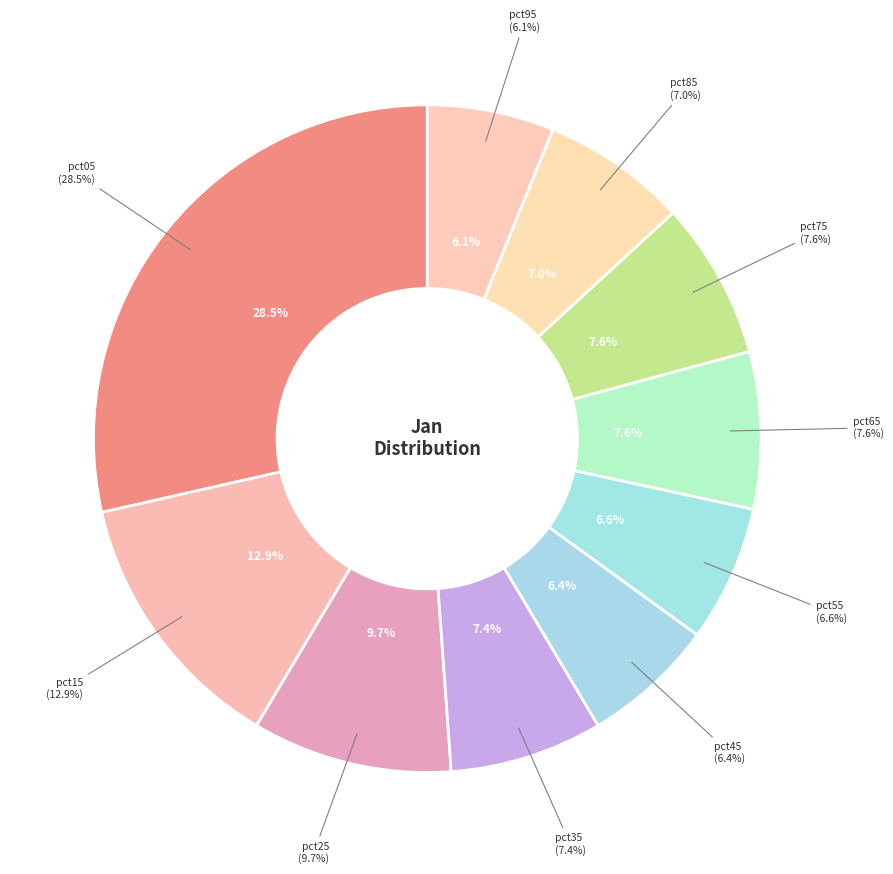

What is the largest slice in the pie chart?

pct05